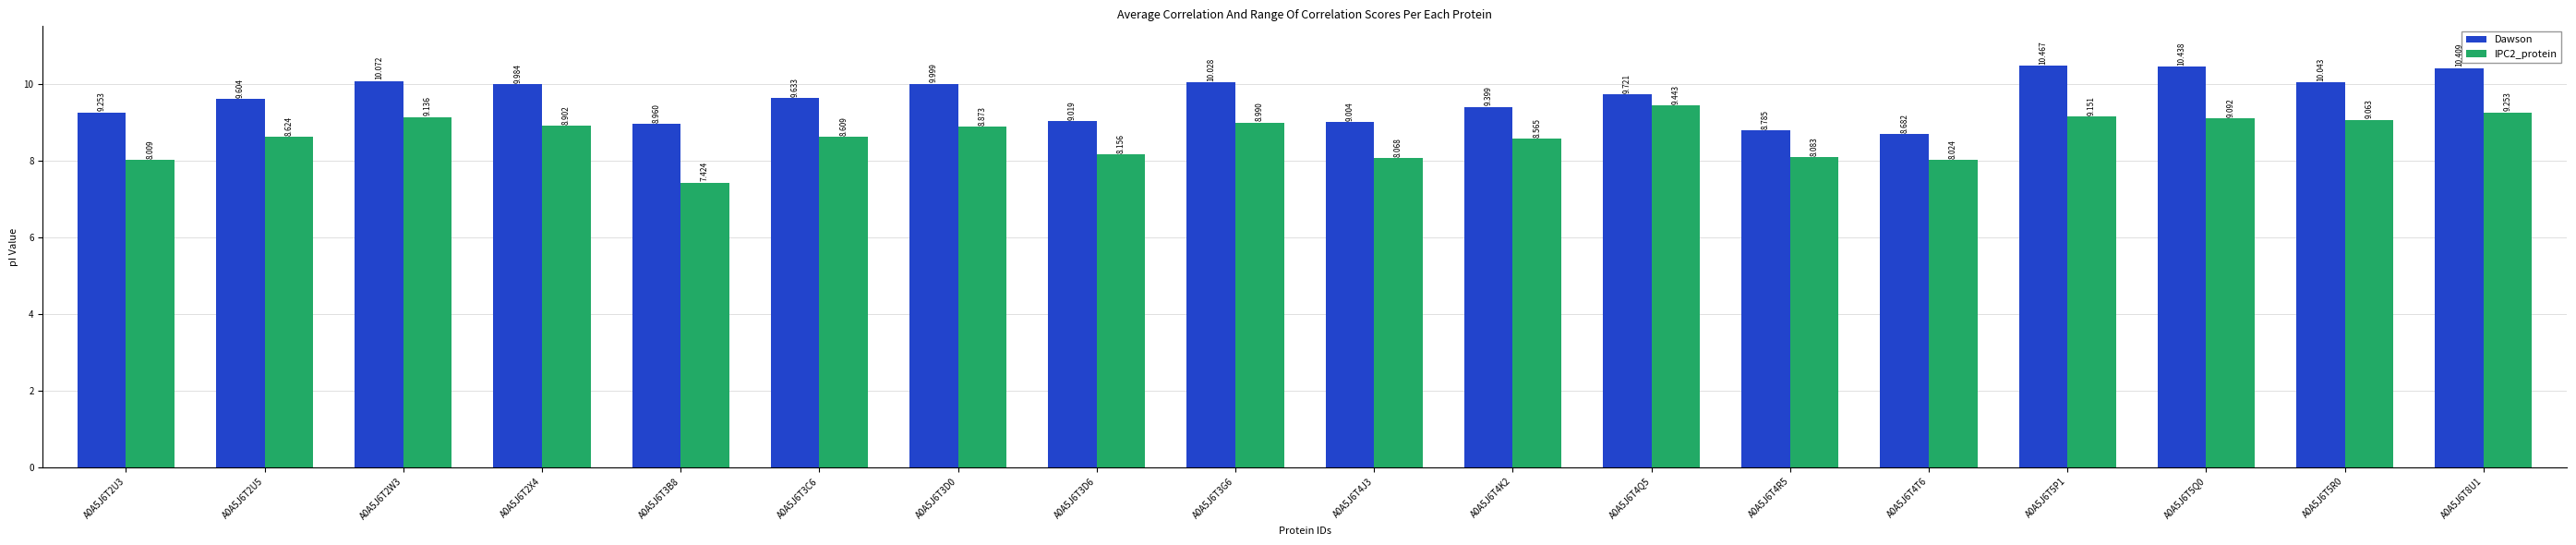

What are all the series names shown in the legend?

Dawson, IPC2_protein